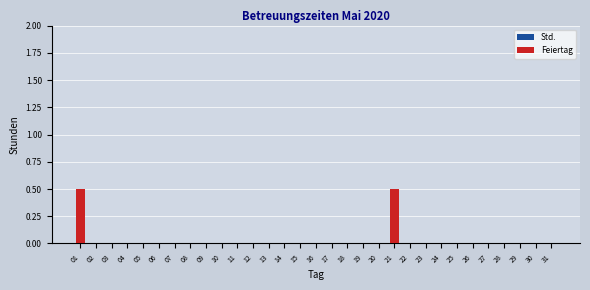

Are the bars horizontal?

No